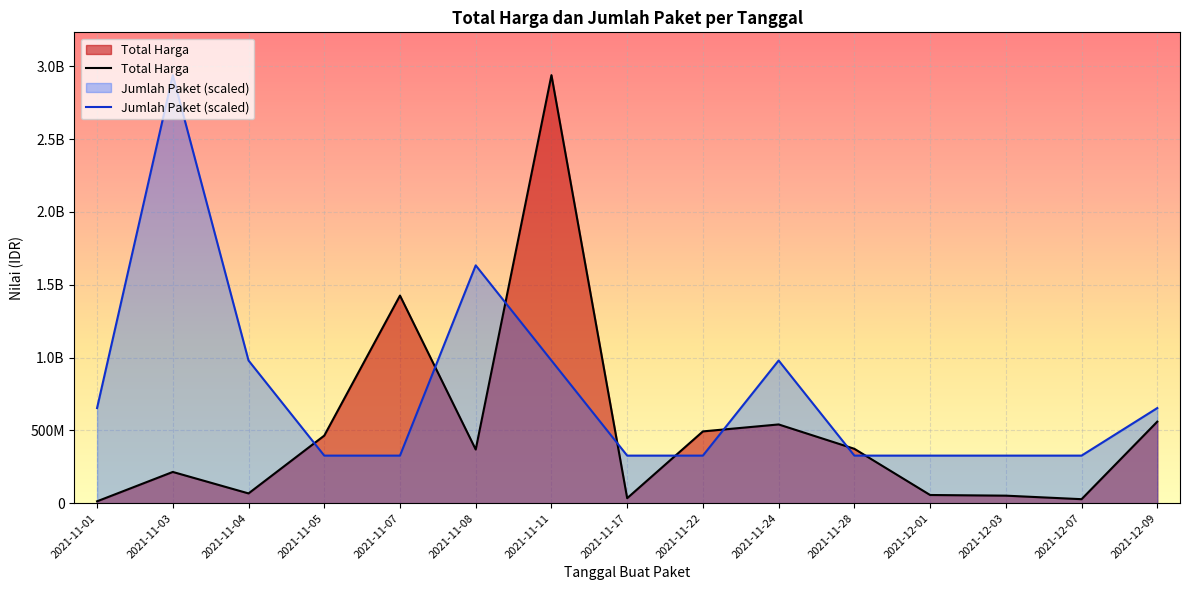

Is the value of Jumlah Paket (scaled) at 2021-11-01 greater than the value of Total Harga at 2021-11-22?

Yes